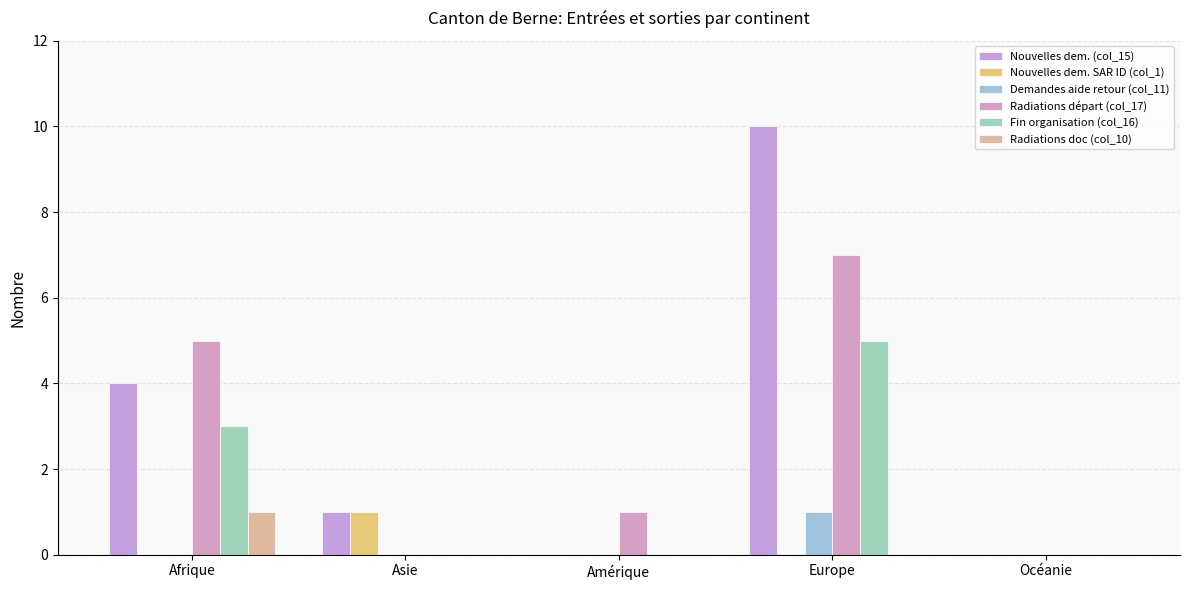

Rank the categories by Nouvelles dem. (col_15) value from lowest to highest.

Amérique, Océanie, Asie, Afrique, Europe